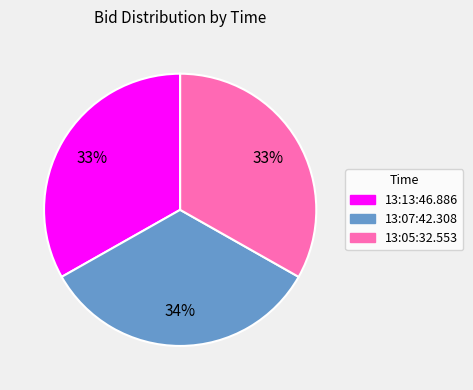

To the nearest percent, what portion does 13:05:32.553 represent?

33%